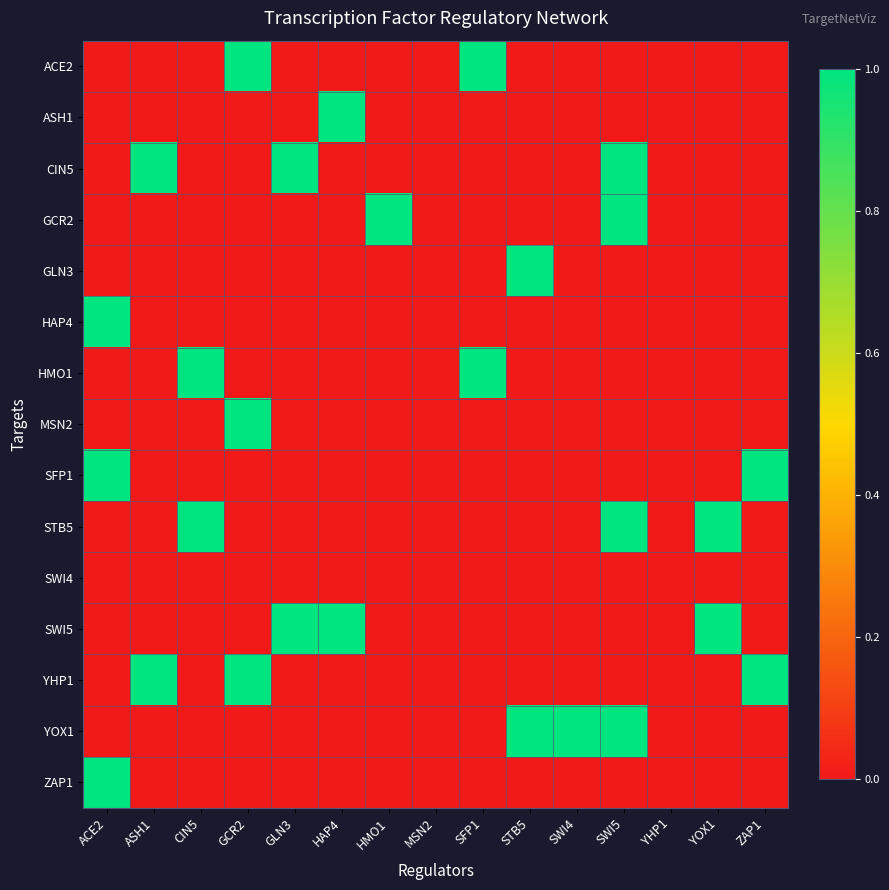

What is the total value across all series at HMO1?

1